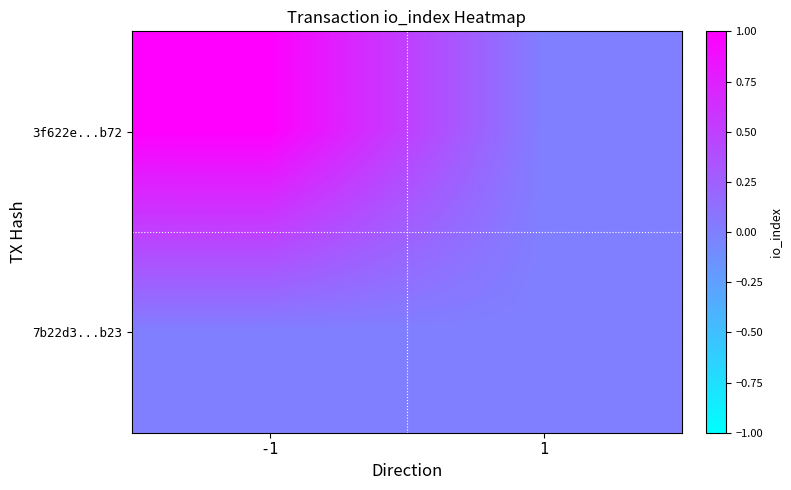

At which category is the sum across all series the highest?

-1